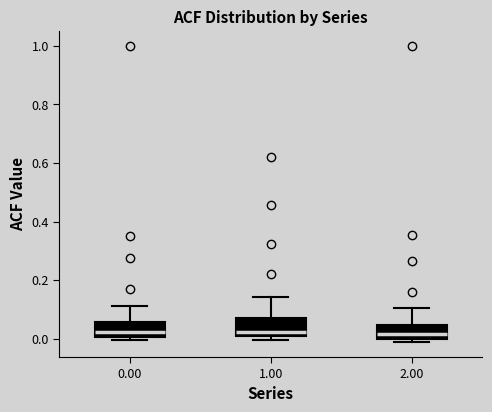

Where does the upper whisker of the box at x = 0.00 end on the y-axis? The values are not printed on the chart, so give them approximately, as read against the axis.

0.12